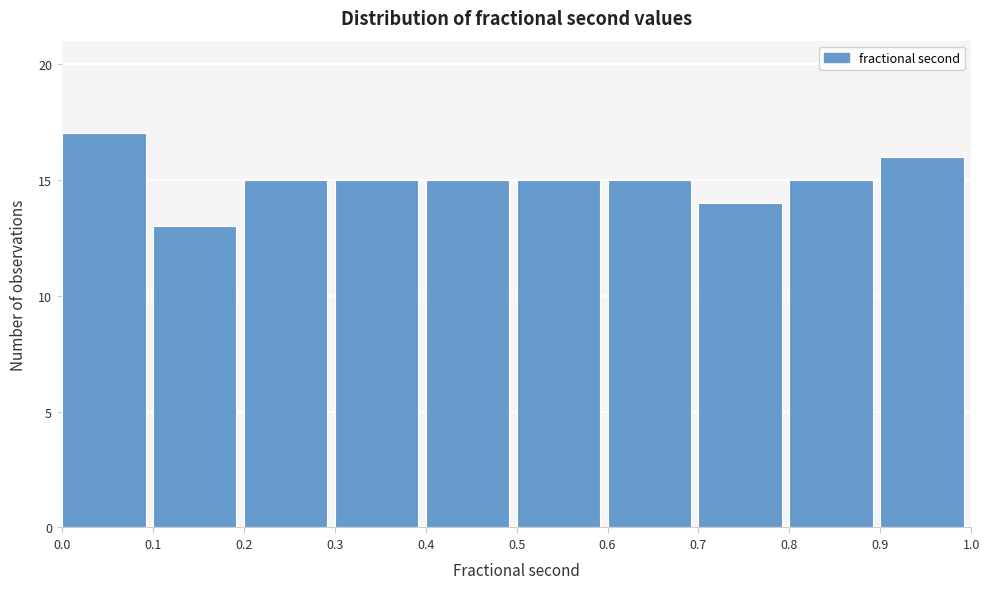

How tall is the bar that spans 0.2 to 0.3 on the x-axis? The values are not printed on the chart, so give them approximately, as read against the axis.

15